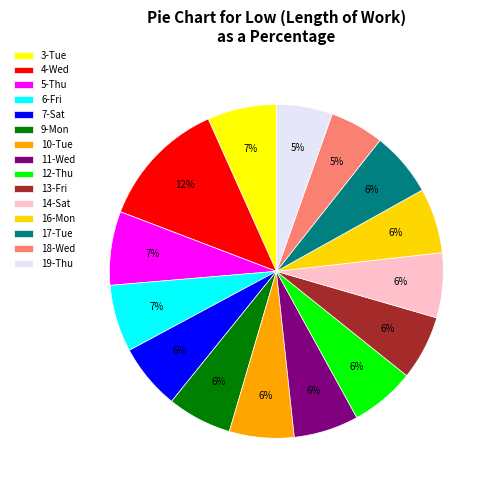

How many slices are in this pie chart?

15